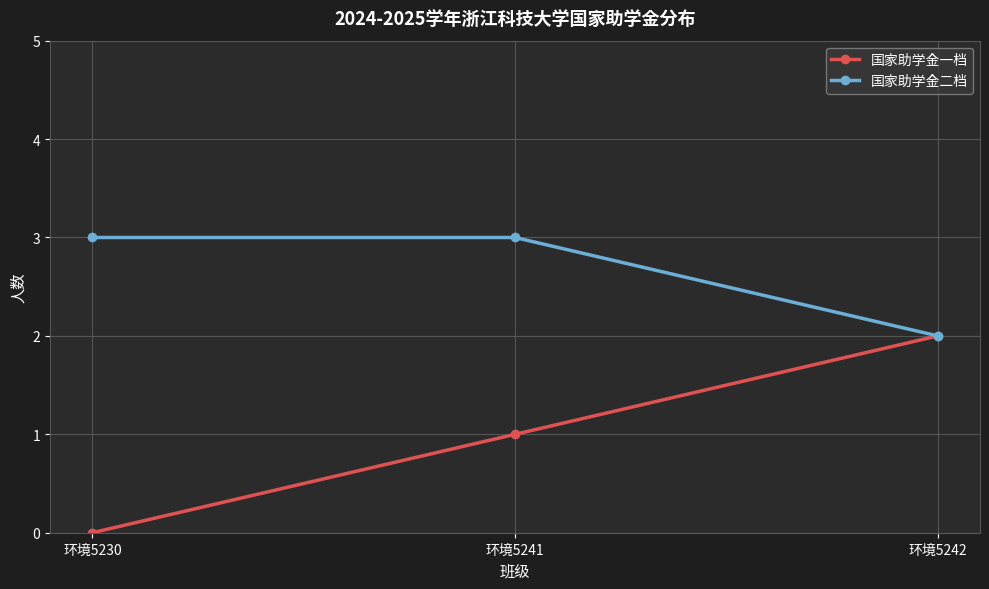

Does the chart have visible grid lines?

Yes